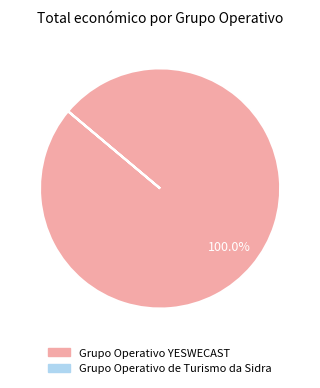

Does Grupo Operativo YESWECAST represent more than half of the total?

Yes